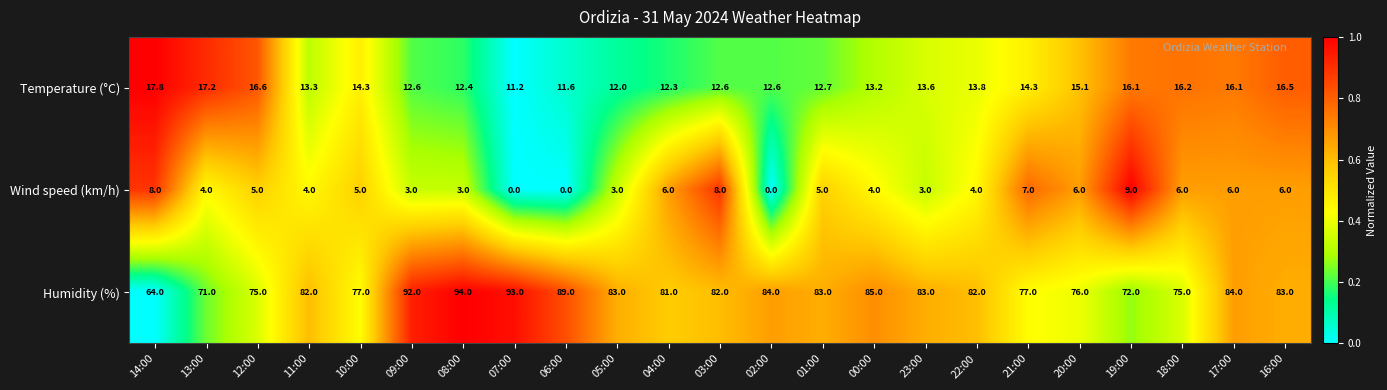

Where is Temperature (°C) nearest to the value 14?

22:00